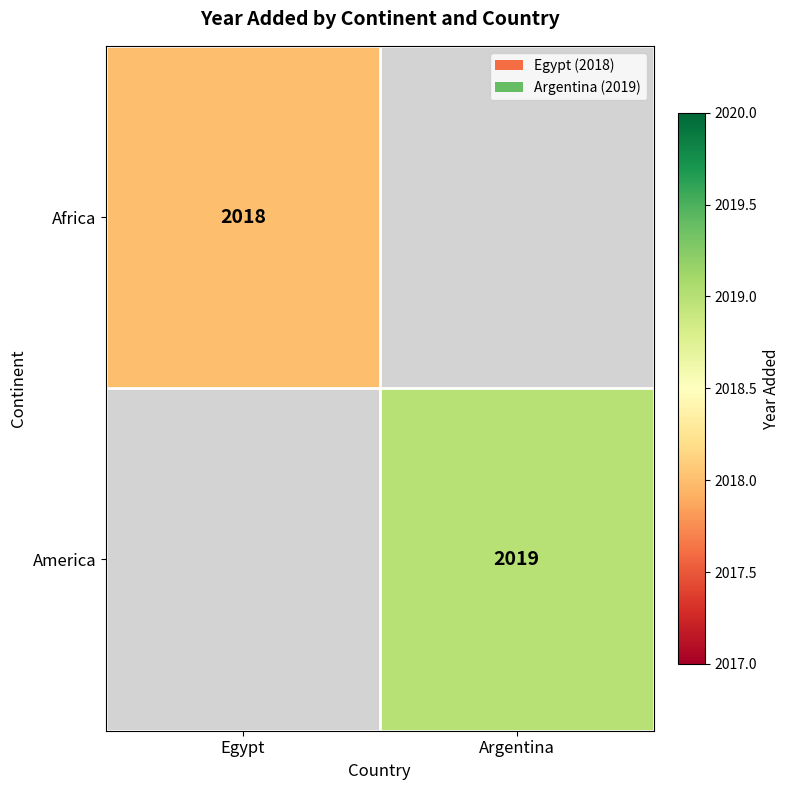

True or false: Africa has a value of 3213 at Egypt.

False